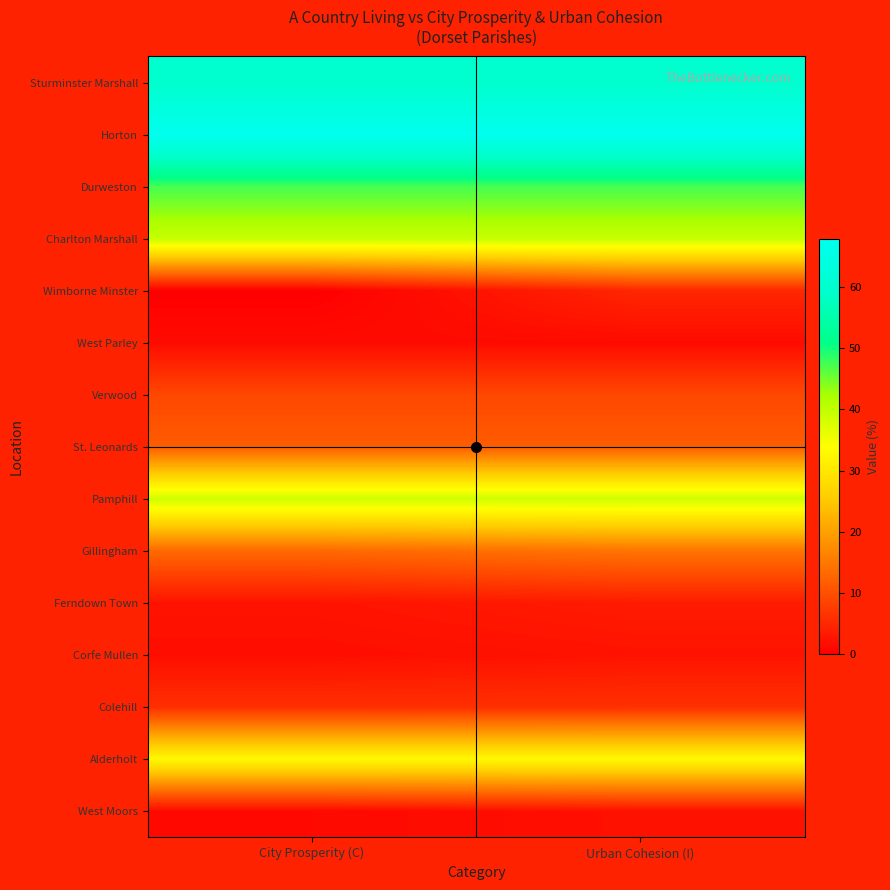

How many series are shown in this chart?

15